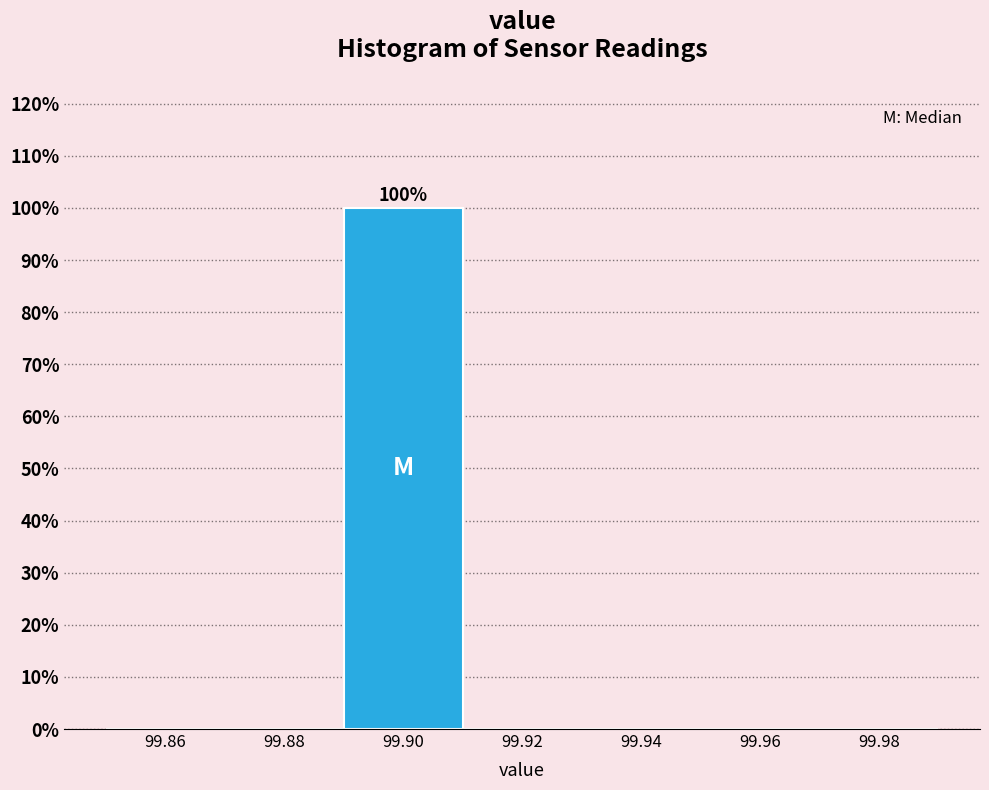

Which range on the x-axis has the tallest bar?

99.89 to 99.91